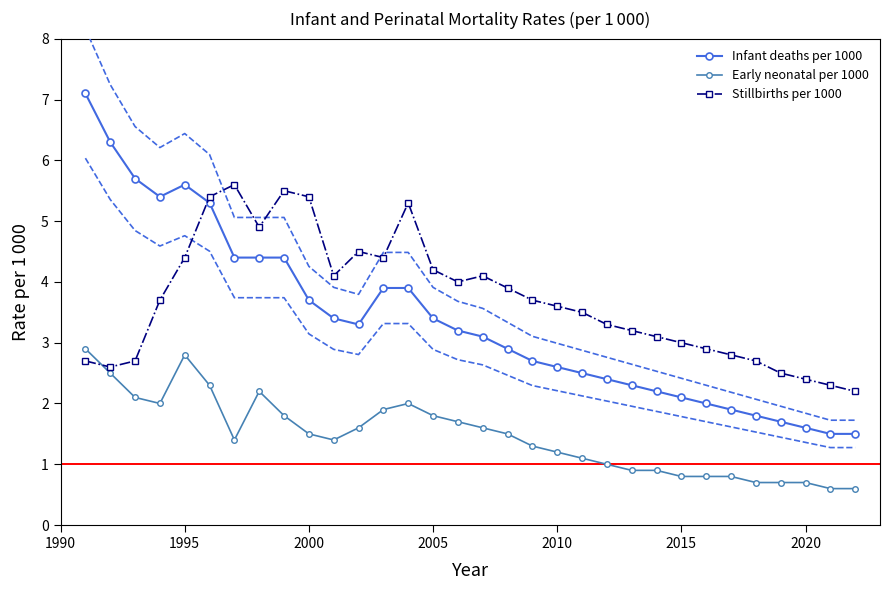

How many intersections are there between Stillbirths per 1000 and Infant deaths per 1000?

1